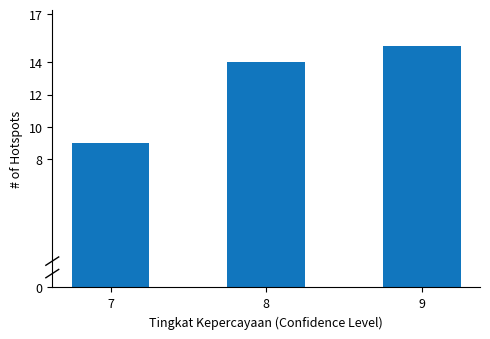

How many bars are there in total?

3